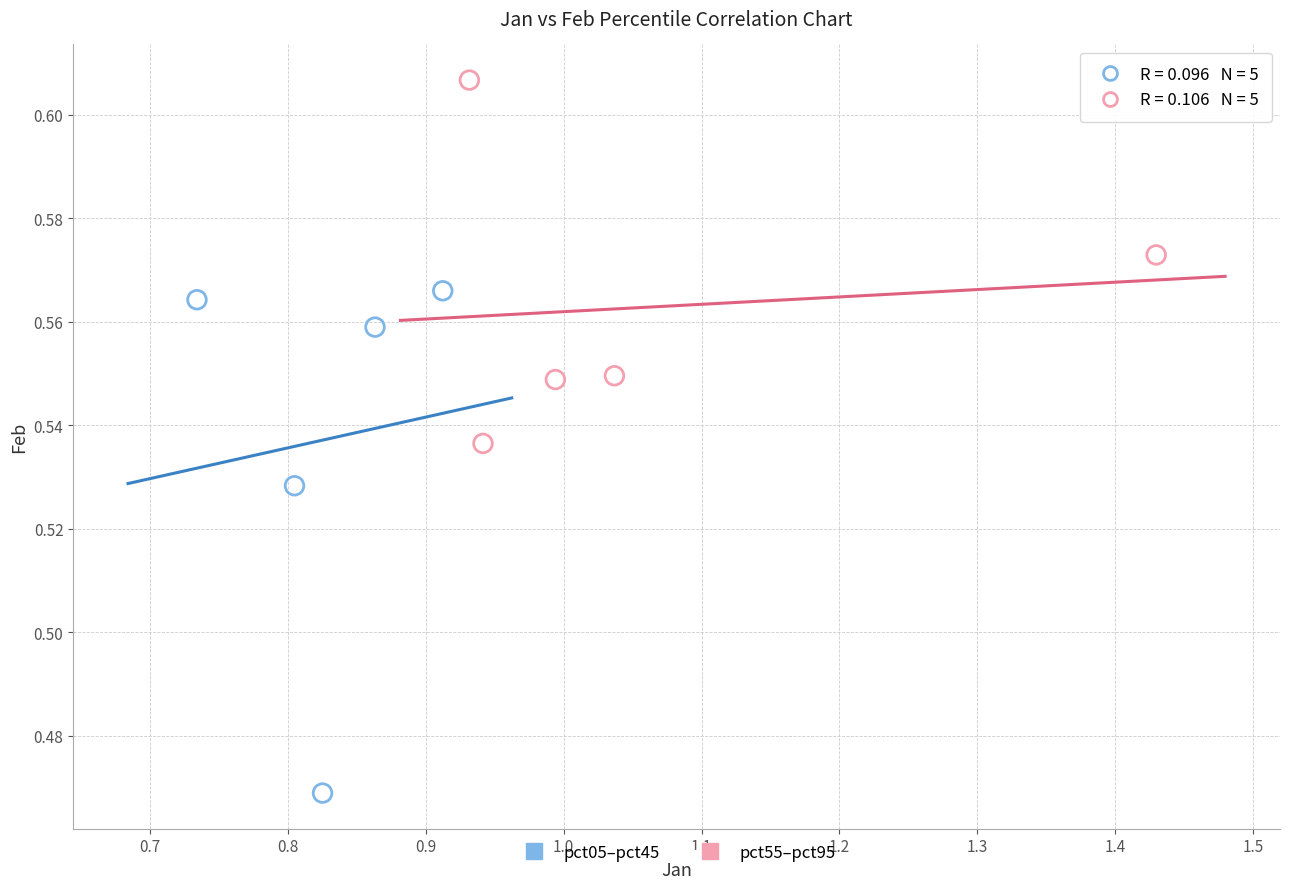

Which series reaches the minimum Y coordinate?

pct05–pct45